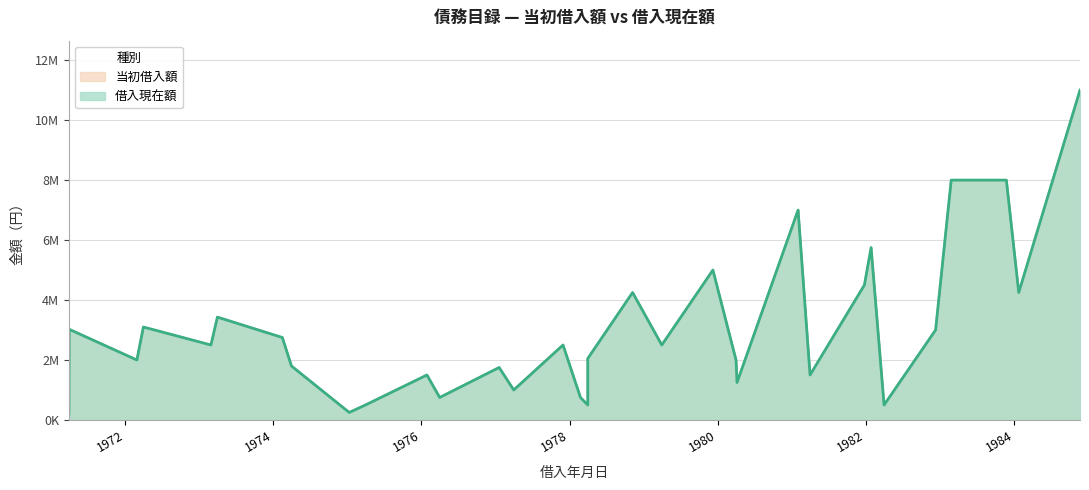

Reading left to right, extract all data points from this chart.

借入現在額: 203416	3025000	2000000	3100000	2500000	3430000	2750000	1800000	250000	500000	1500000	750000	1750000	1000000	1000000	2500000	750000	500000	2050000	4250000	2500000	5000000	2000000	1250000	7000000	1500000	4500000	5750000	500000	3000000	8000000	8000000	4250000	11000000
当初借入額: 1500000	3025000	2000000	3100000	2500000	3430000	2750000	1800000	250000	500000	1500000	750000	1750000	1000000	1000000	2500000	750000	500000	2050000	4250000	2500000	5000000	2000000	1250000	7000000	1500000	4500000	5750000	500000	3000000	8000000	8000000	4250000	11000000